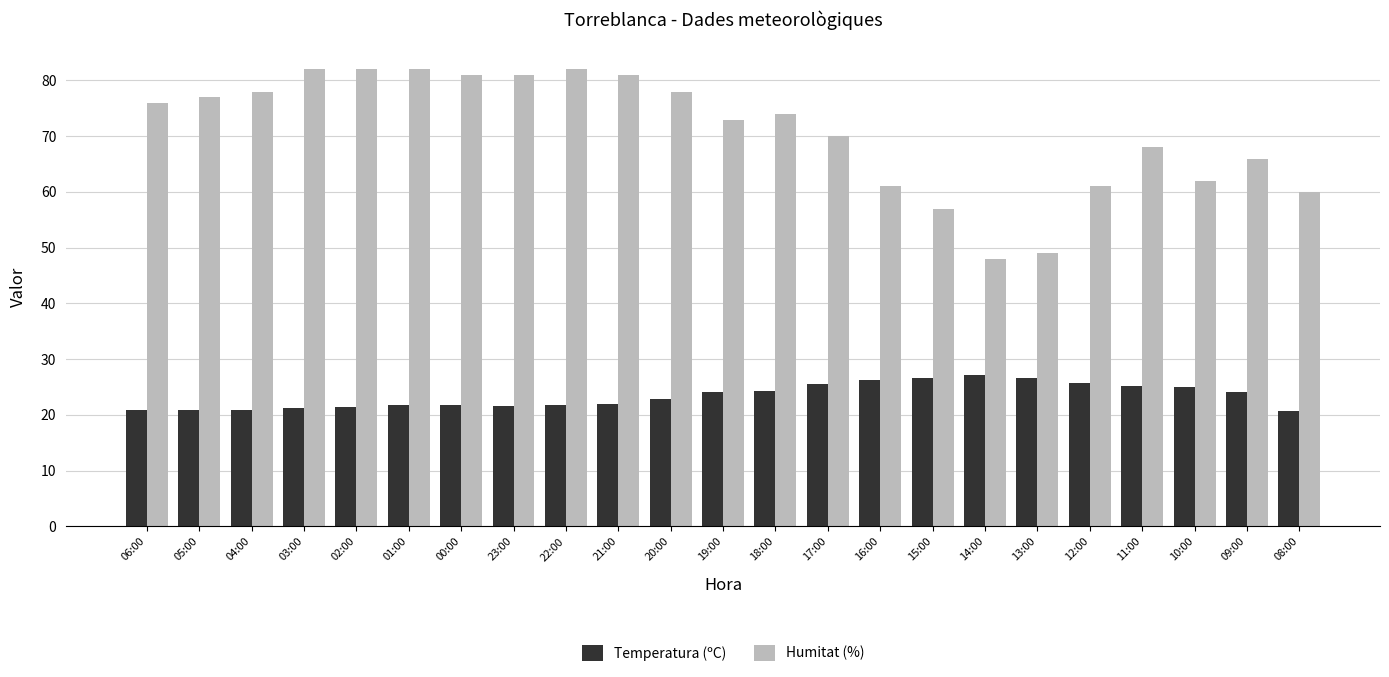

How many bars are there in each group?

2